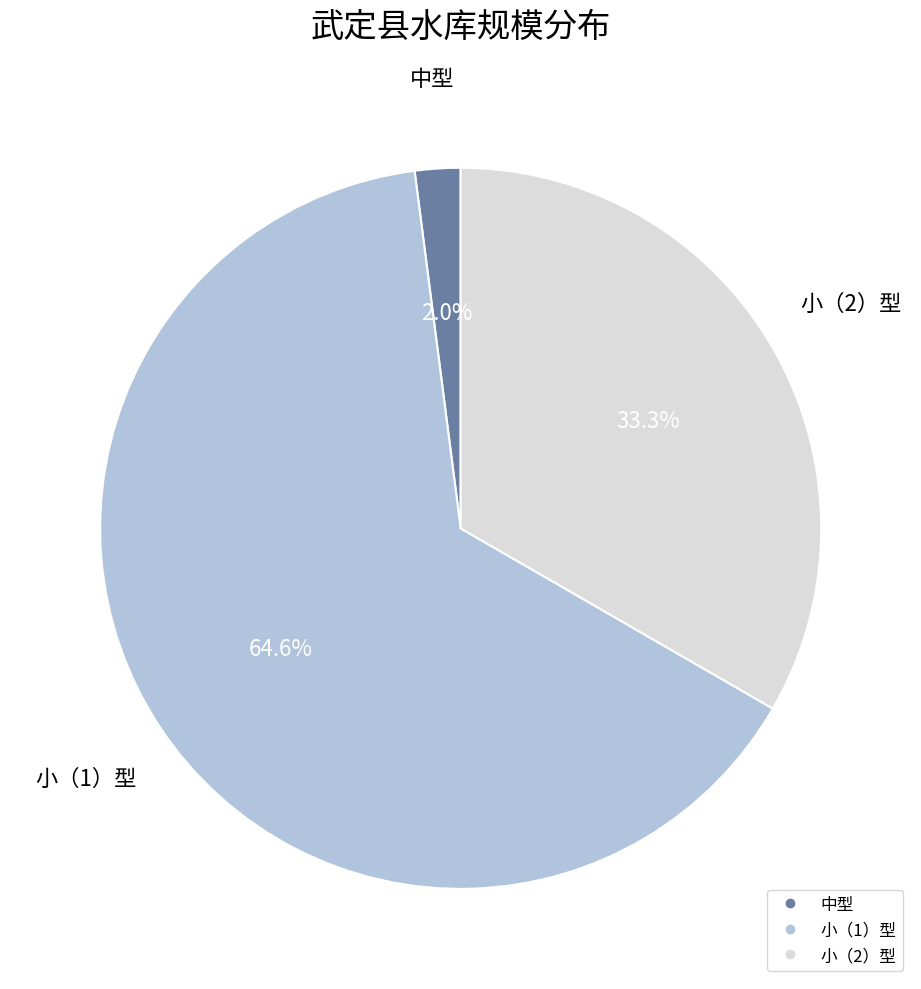

True or false: 小（2）型 accounts for 14% of the total.

False